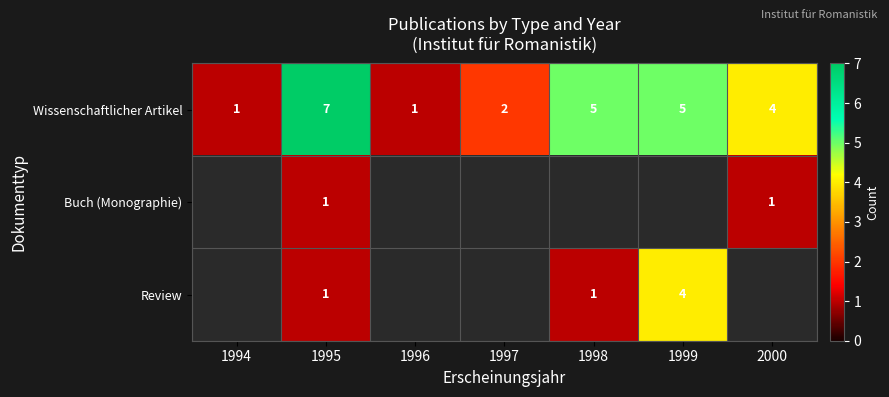

Is it true that Wissenschaftlicher Artikel equals 1 at 1996?

True